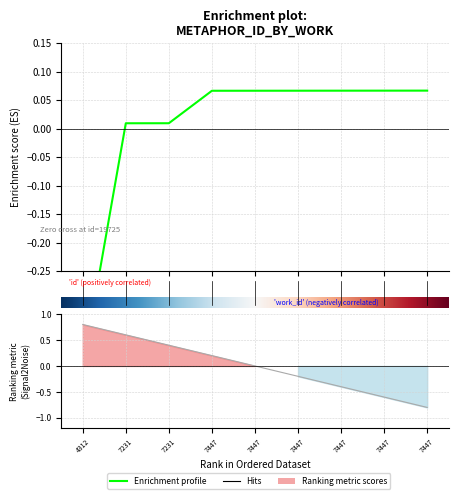

At which category does the chart reach its peak across all series?

7447